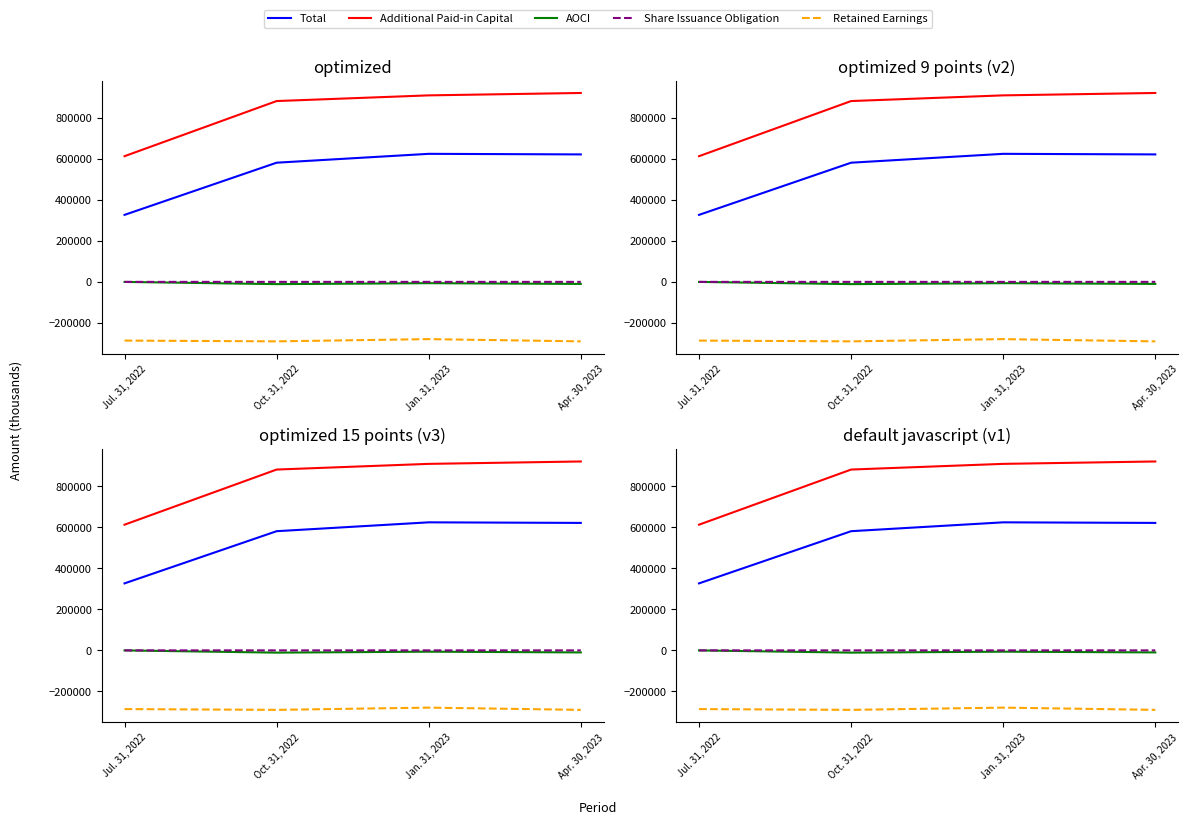

Which series has the largest total across all categories?

Additional Paid-in Capital